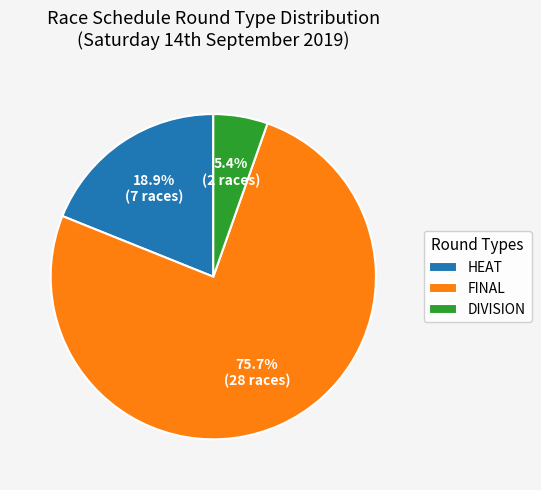

What percentage is NOT represented by FINAL?

24.3%